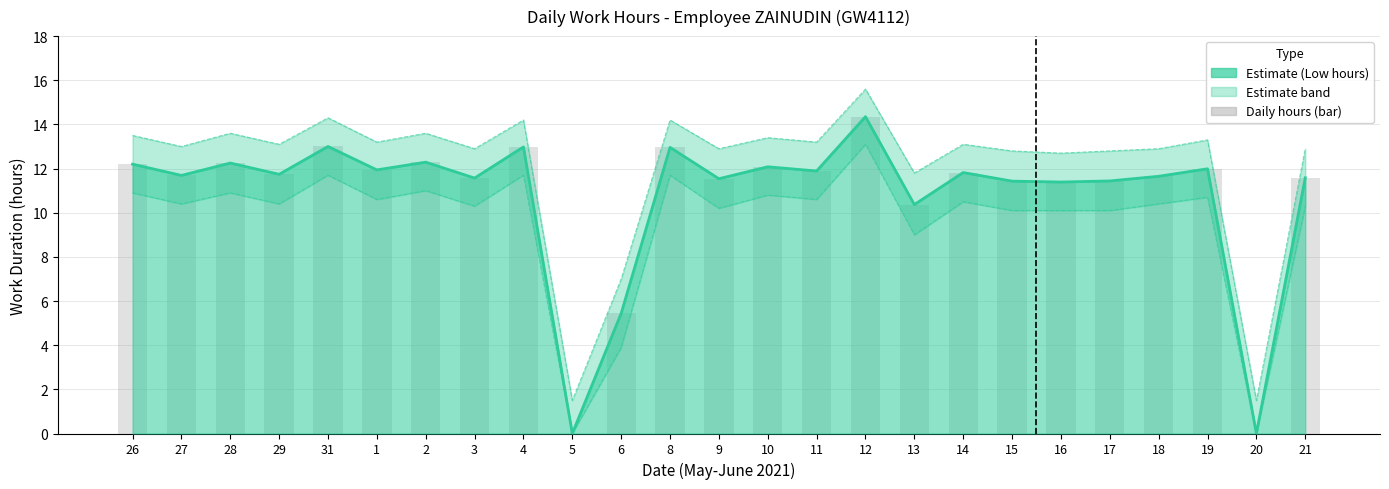

List the labels in order of value, largest first.

12, 31, 4, 8, 2, 28, 26, 10, 19, 1, 11, 14, 29, 27, 18, 21, 3, 9, 17, 15, 16, 13, 6, 5, 20